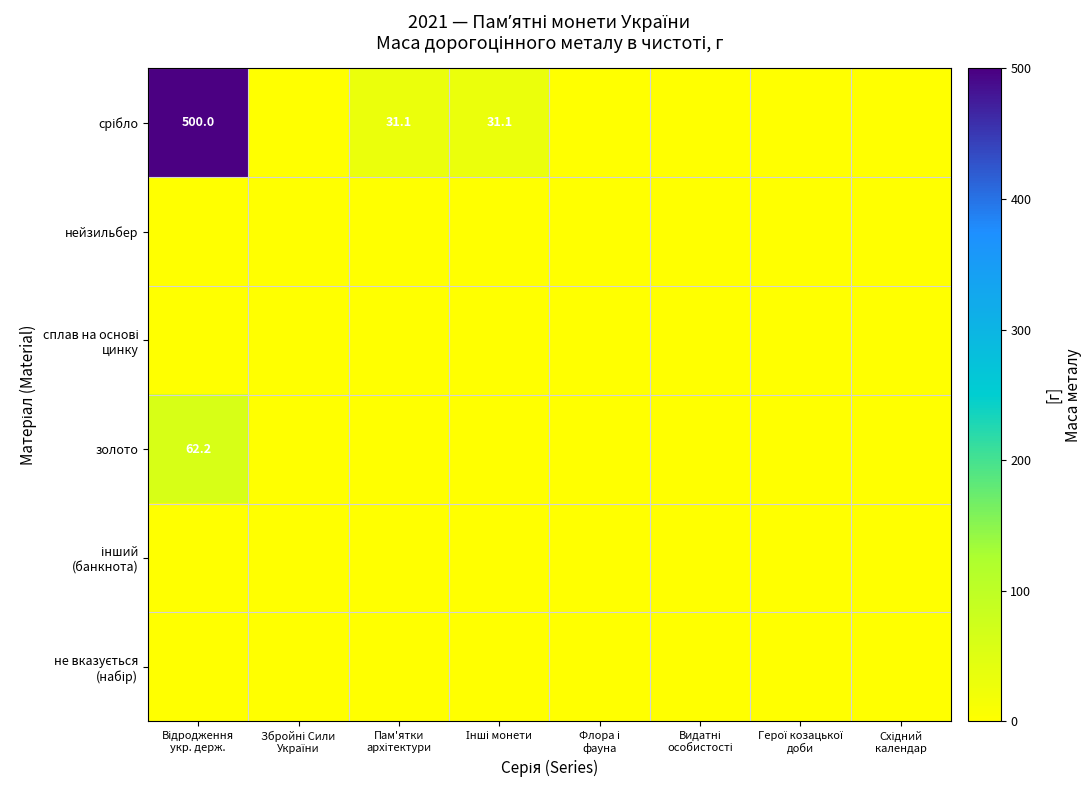

What is the difference between the maximum and second lowest values in the золото series?

62.2